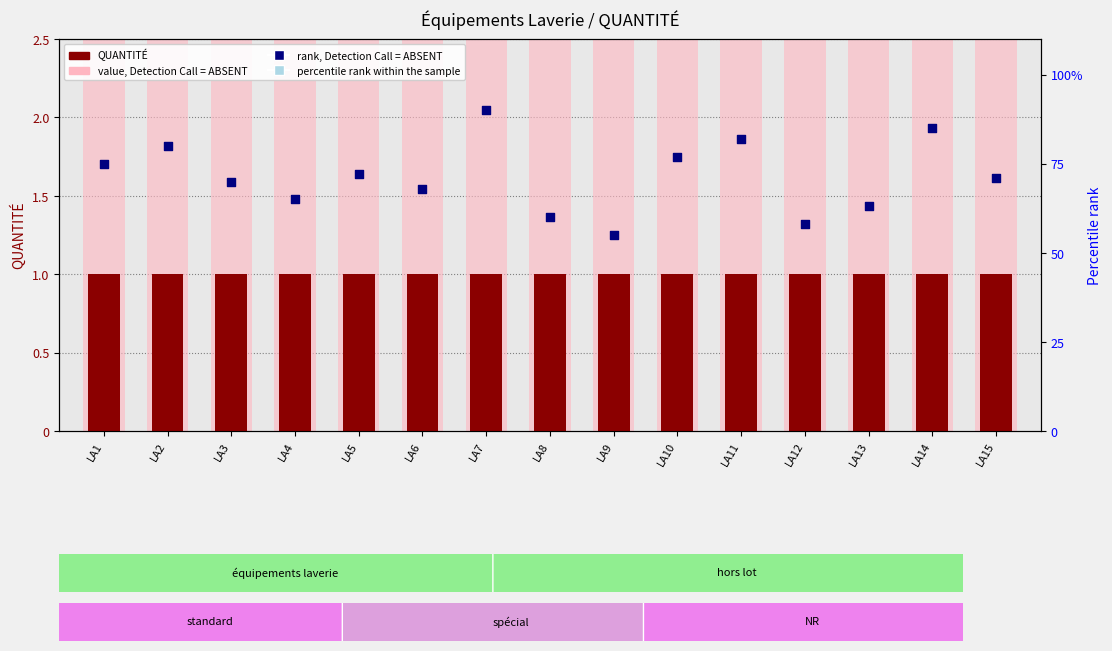

Which series has the largest total across all categories?

rank, Detection Call = ABSENT